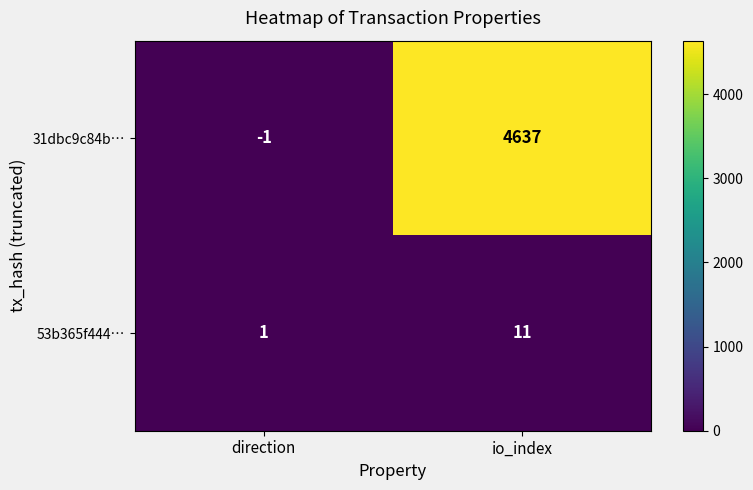

What is the average value of the 53b365f444… series?

6